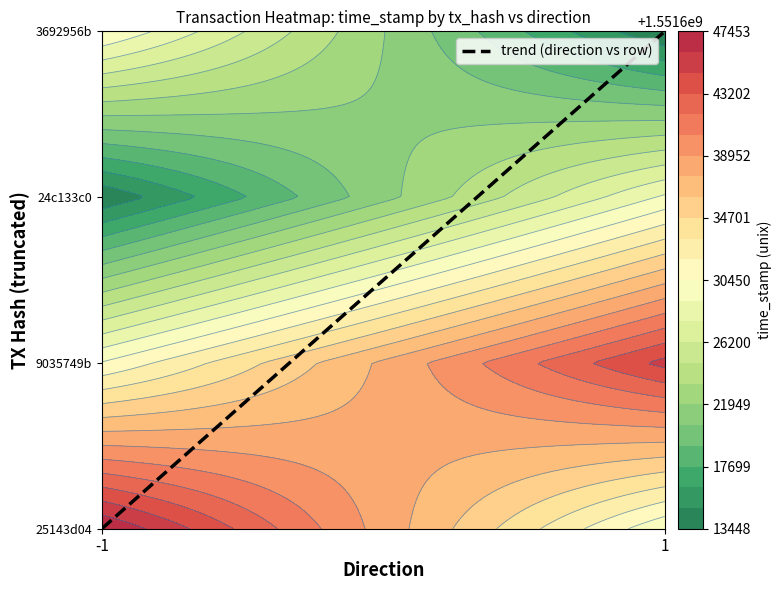

Reading left to right, what are all the values shown in this chart?

25143d04e1aa4ce1a03a35a210afa8994c2c2d6: direction=-1.0	io_index=4.0	value=40.0	time_stamp=1551647453.0
9035749bbcbc342256261a8af968f0fe4a79657: direction=1.0	io_index=2.0	value=40.0	time_stamp=1551645102.0
24c133c032cfe7c0ea9233056be59f0f800a293: direction=-1.0	io_index=3.0	value=12.3	time_stamp=1551613651.0
3692956b5f10b45b7a89c03d6b82a0f7dc4df31: direction=1.0	io_index=2.0	value=12.3	time_stamp=1551613448.0